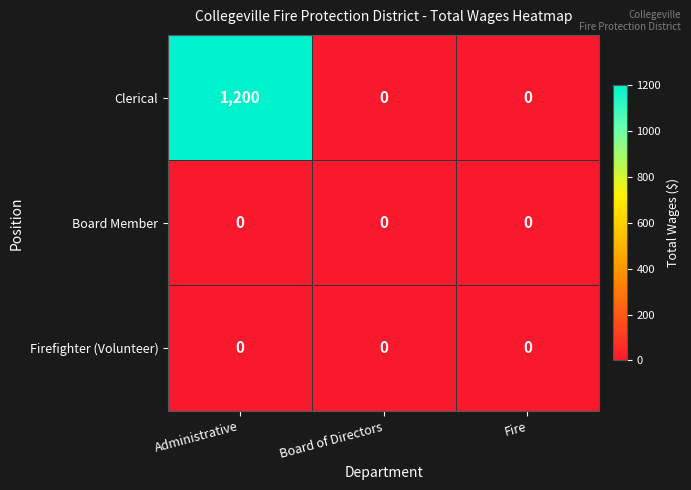

Between Administrative and Board of Directors, which series saw the biggest shift?

Clerical